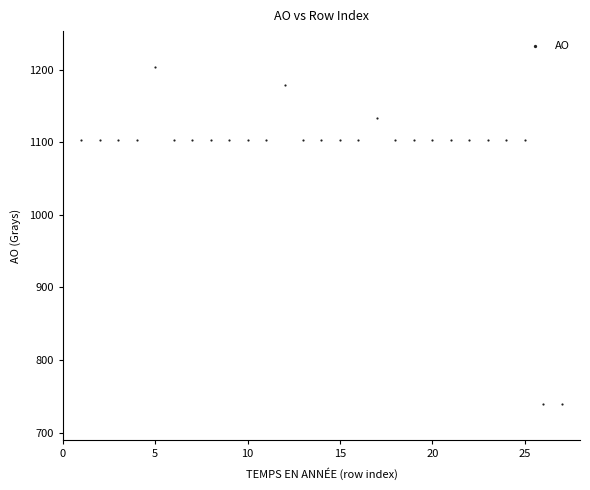

What is the range of X values (max minus min)?

26